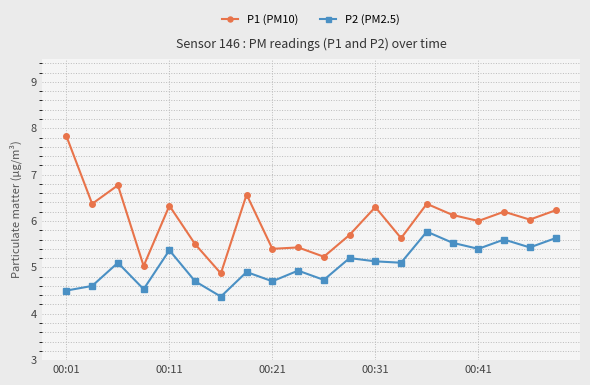

List the series in order of their overall mean, highest first.

P1 (PM10), P2 (PM2.5)